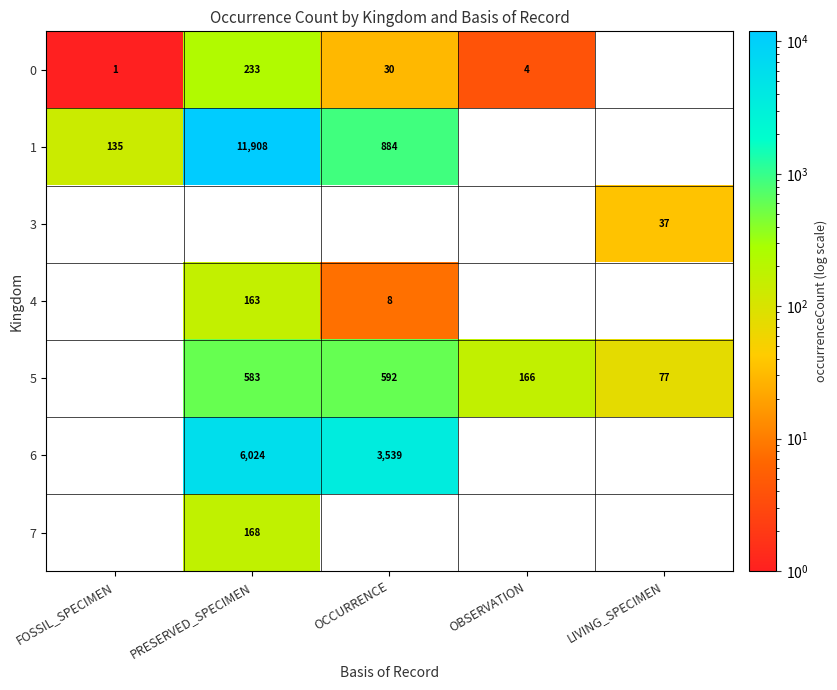

The value of 6 at PRESERVED_SPECIMEN is 6024. True or false?

True